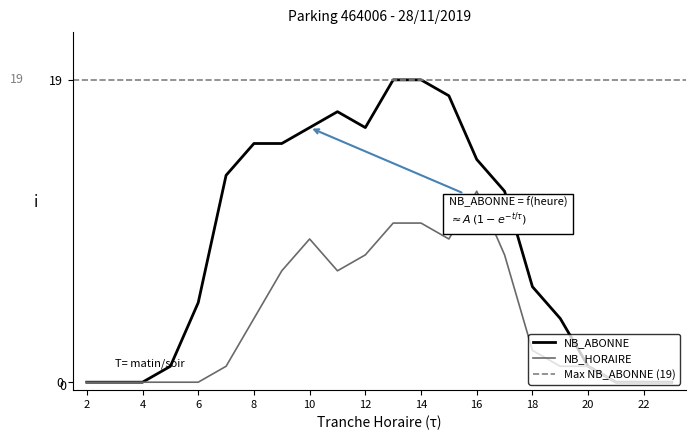

Where is NB_ABONNE nearest to the value 9?

17